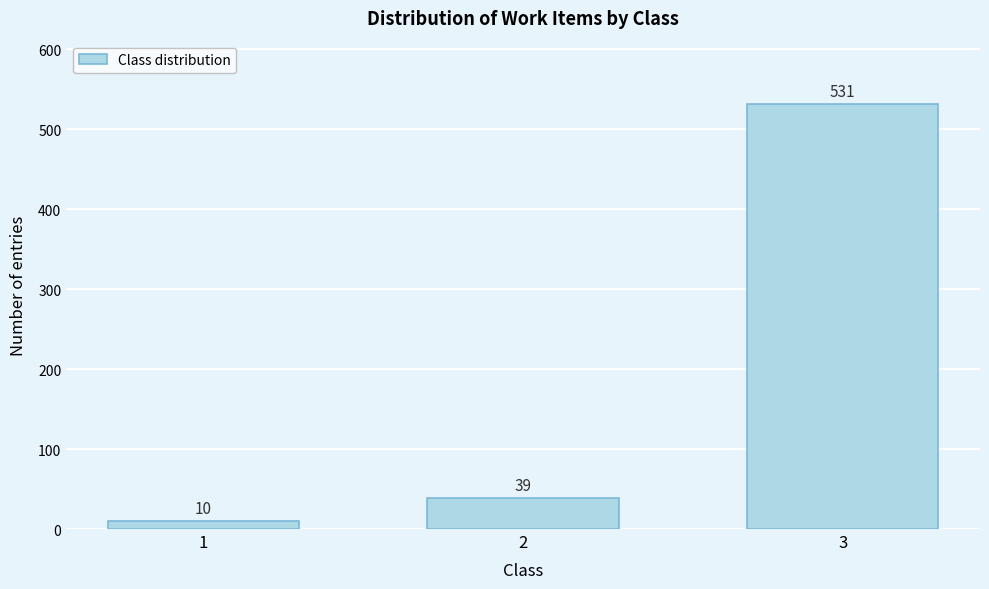

Reading left to right, extract all data points from this chart.

1=10	2=39	3=531